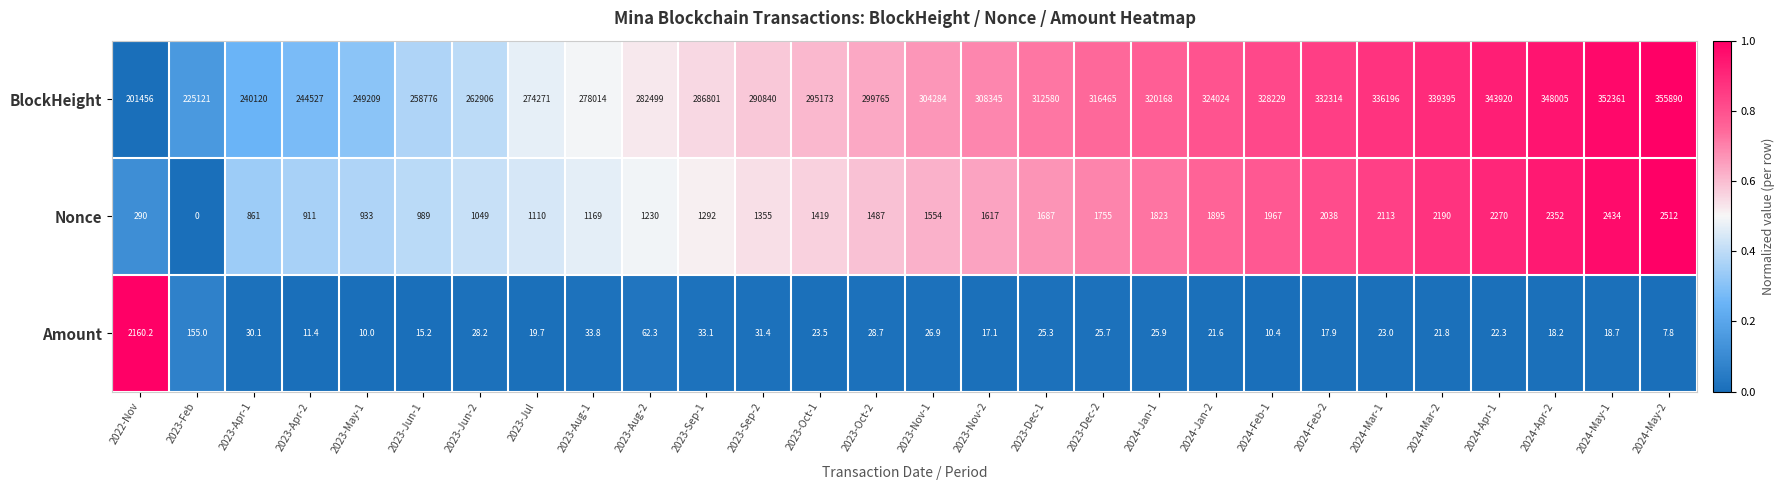

What is the difference between the maximum and minimum values in the Amount series?

2152.4